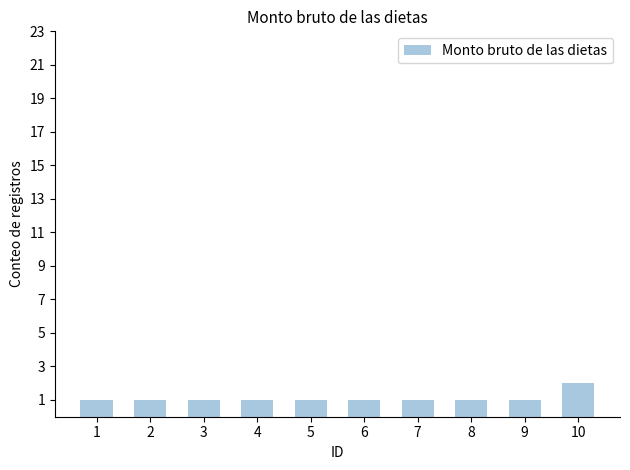

The chart shows a value of 1 at 8. True or false?

True